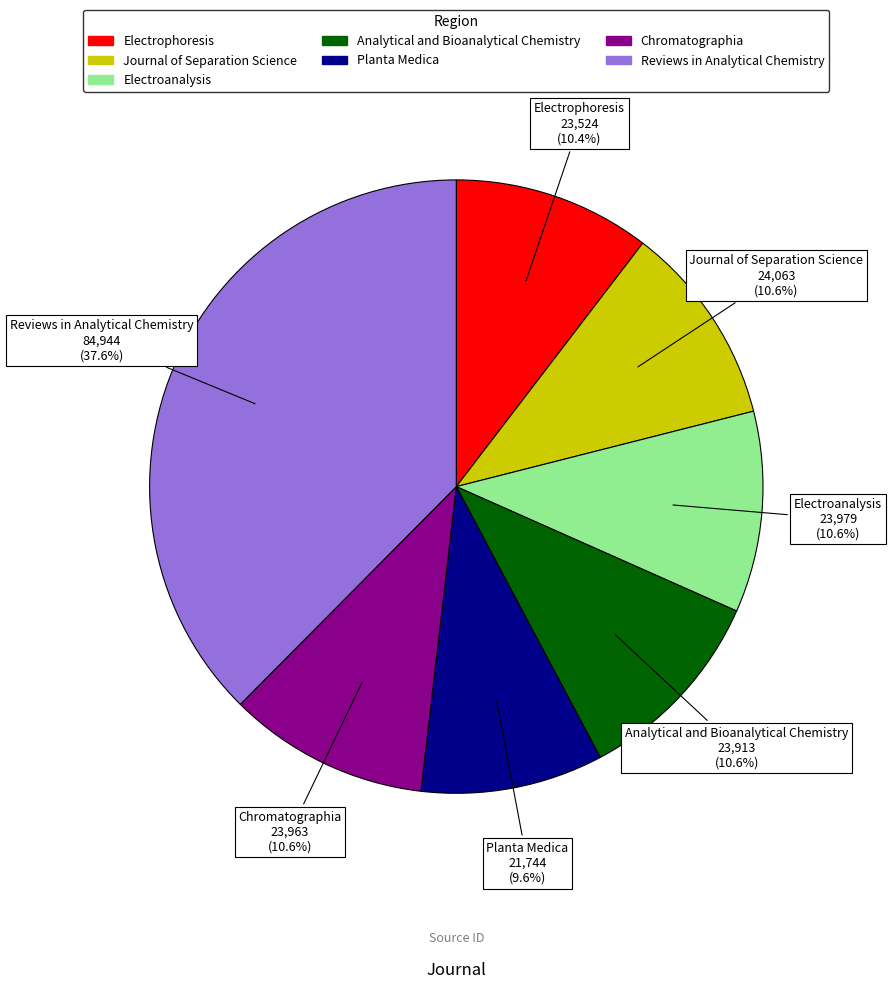

Is the sum of Chromatographia and Analytical and Bioanalytical Chemistry greater than half?

No